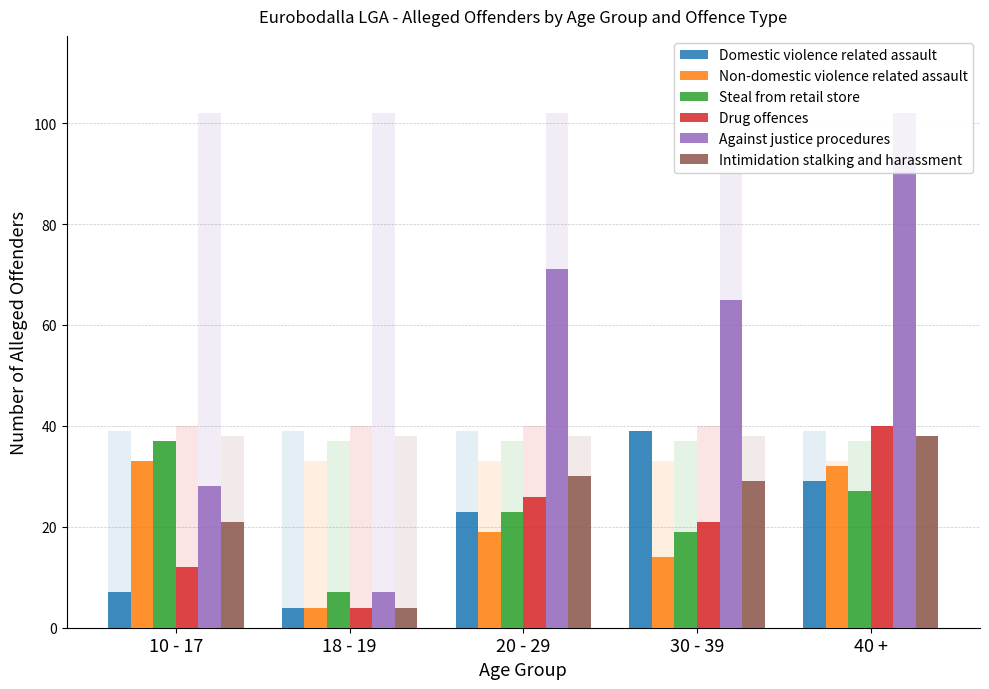

How many bars are there in each group?

6